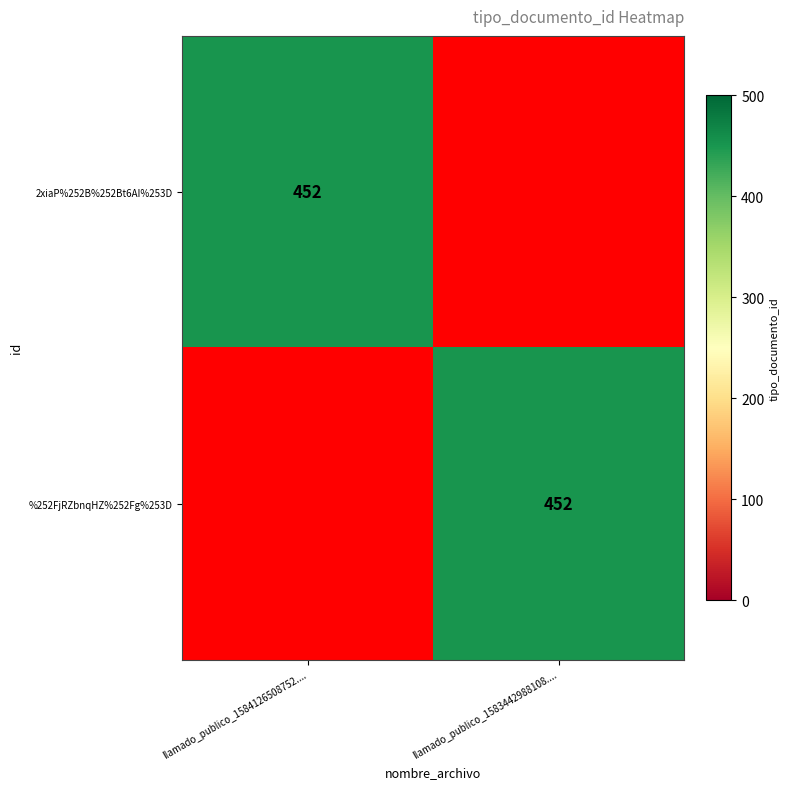

True or false: 2xiaP%252B%252Bt6AI%253D has a value of 452 at llamado_publico_1584126508752.....

True